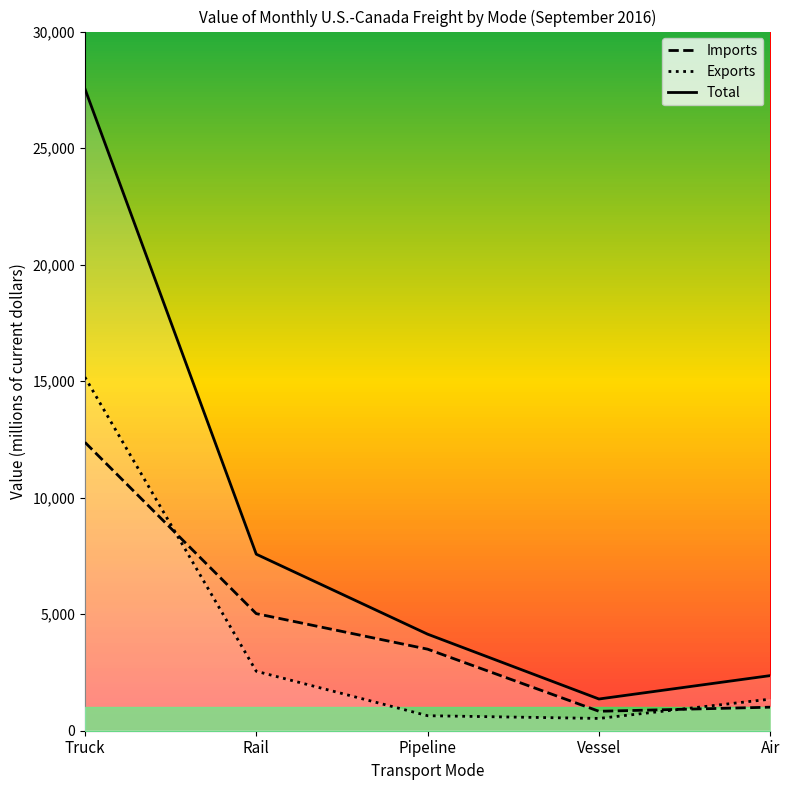

Rank the series by their maximum value, from lowest to highest.

Imports, Exports, Total